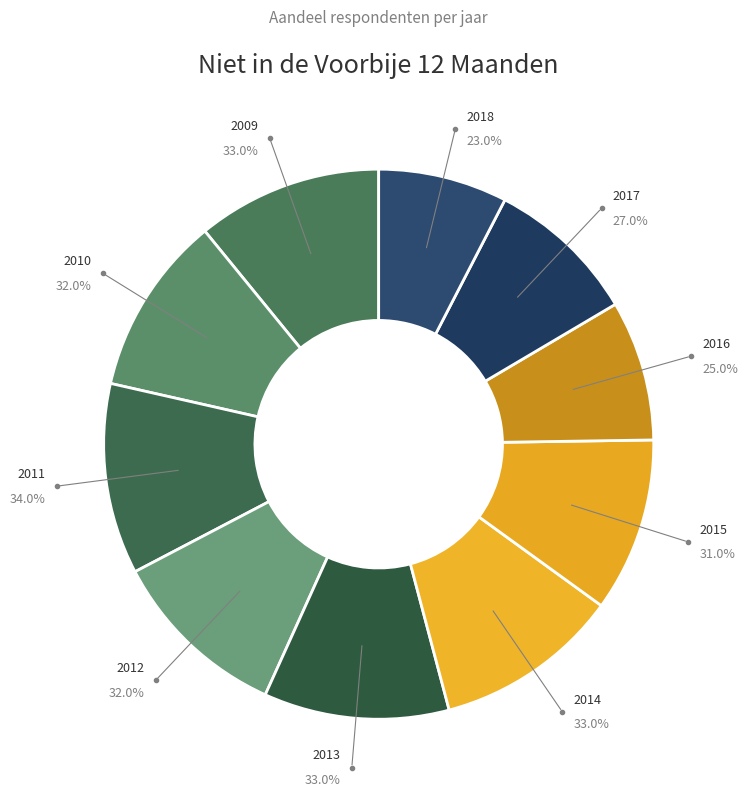

How many segments does this pie chart have?

10